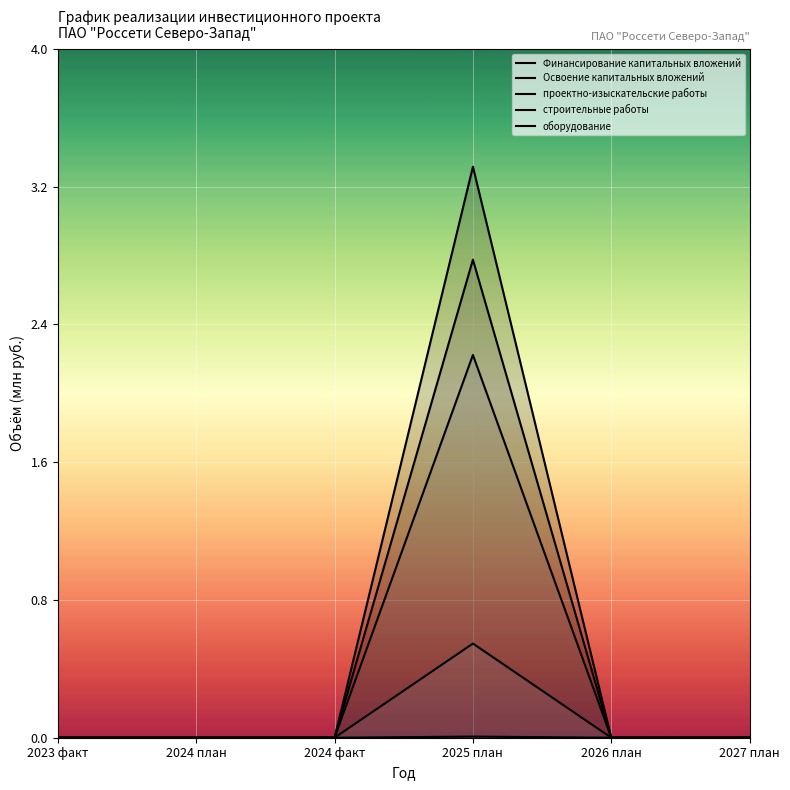

Reading left to right, what are all the values shown in this chart?

Финансирование капитальных вложений: 2023 факт=0.0	2024 план=0.0	2024 факт=0.0	2025 план=3.3	2026 план=0.0	2027 план=0.0
Освоение капитальных вложений: 2023 факт=0.0	2024 план=0.0	2024 факт=0.0	2025 план=2.8	2026 план=0.0	2027 план=0.0
проектно-изыскательские работы: 2023 факт=0.0	2024 план=0.0	2024 факт=0.0	2025 план=0.0	2026 план=0.0	2027 план=0.0
строительные работы: 2023 факт=0.0	2024 план=0.0	2024 факт=0.0	2025 план=2.2	2026 план=0.0	2027 план=0.0
оборудование: 2023 факт=0.0	2024 план=0.0	2024 факт=0.0	2025 план=0.5	2026 план=0.0	2027 план=0.0